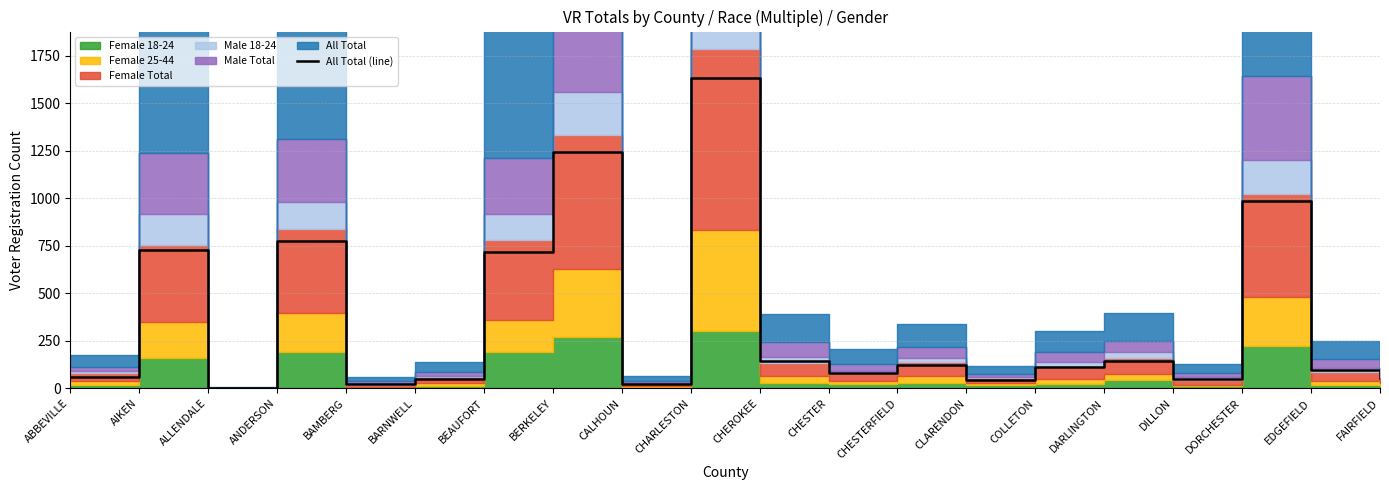

What is the greatest value displayed?

1633